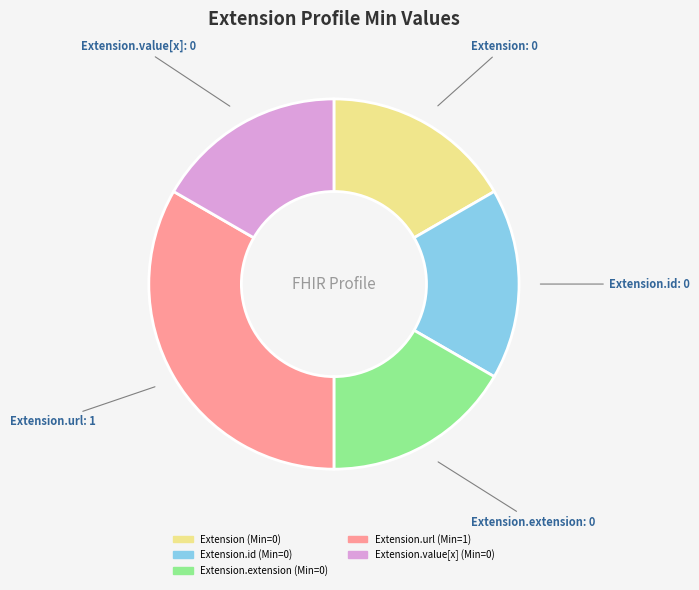

Is there any slice that represents more than half of the pie?

No